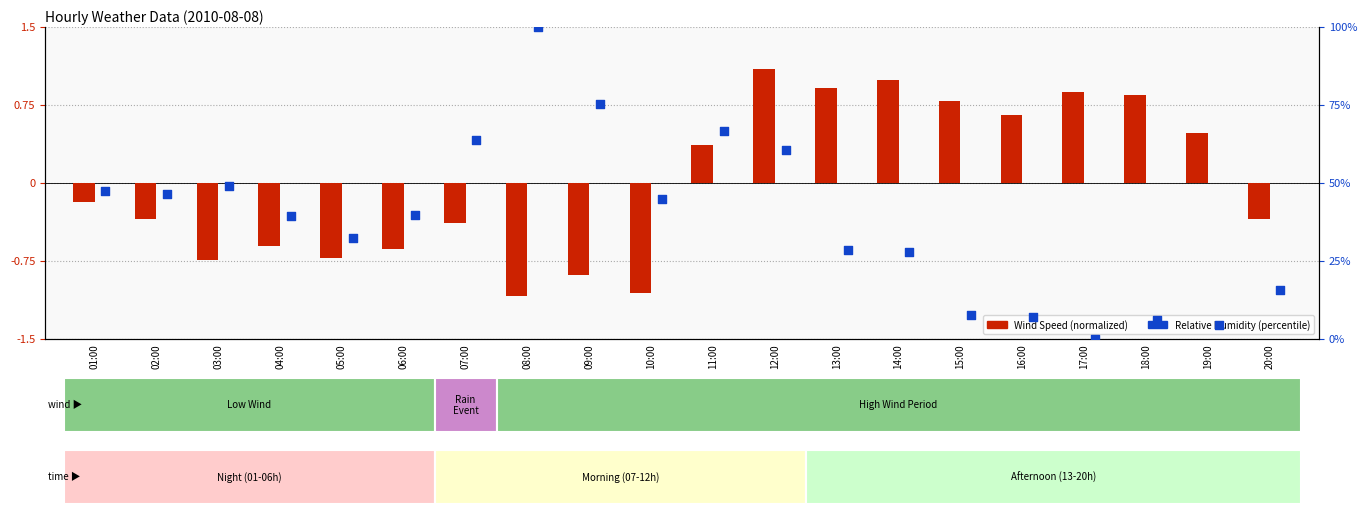

What is the total value across all series at 15:00?

8.4